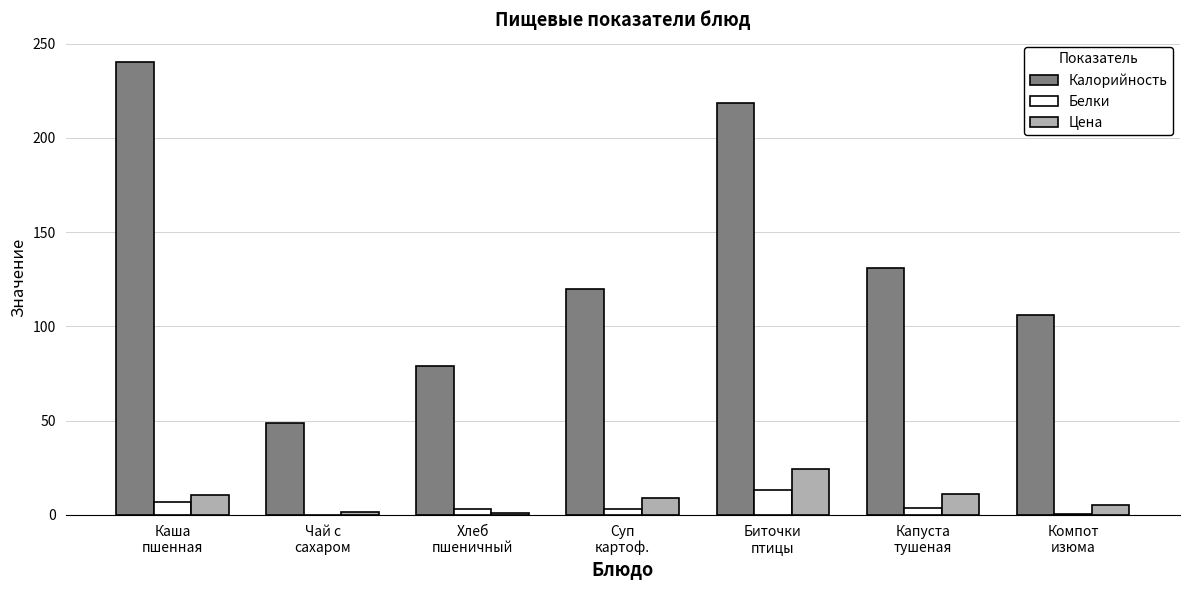

What is the maximum value for Белки?

13.4